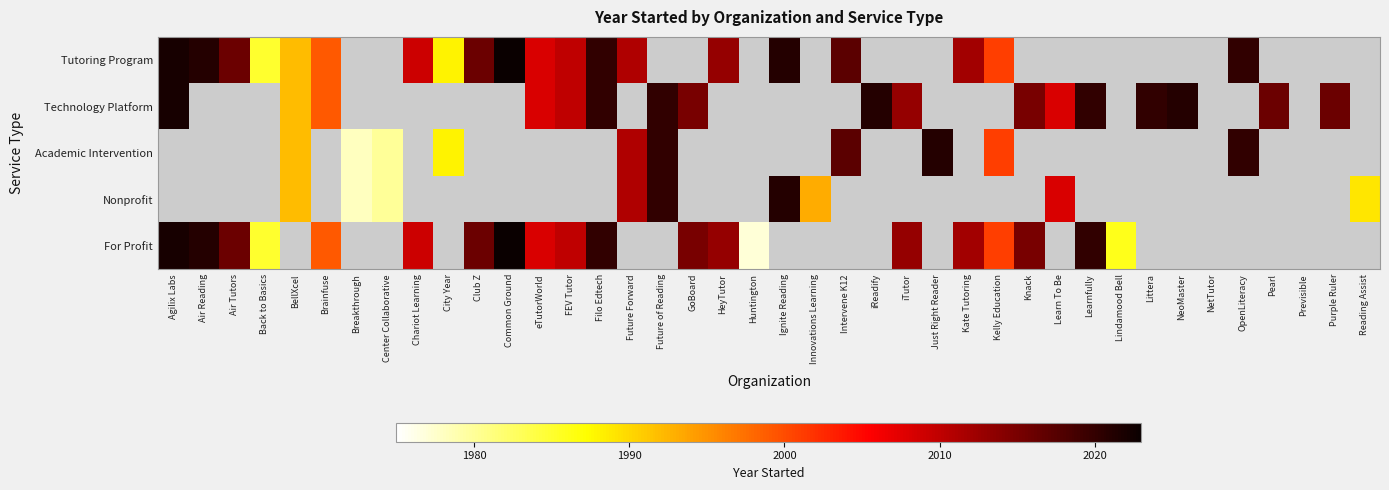

At how many categories does at least one series exceed 1981?

35